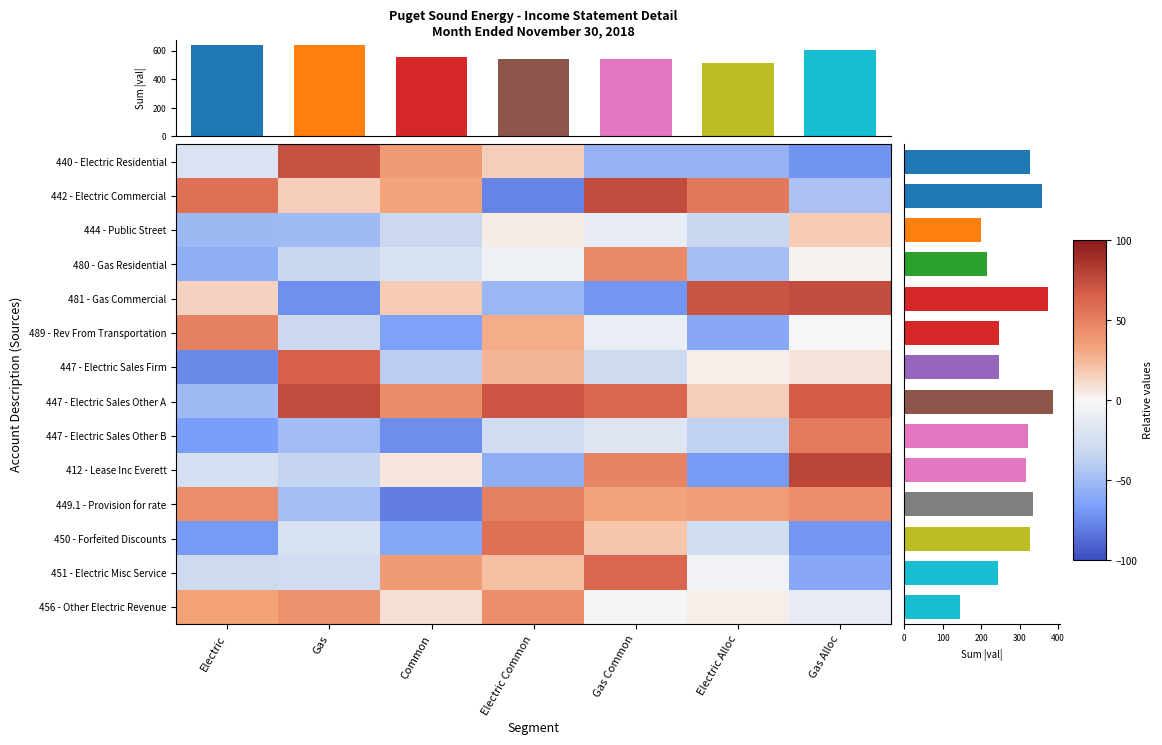

What is the highest value of the 450 - Forfeited Discounts series?

58.1